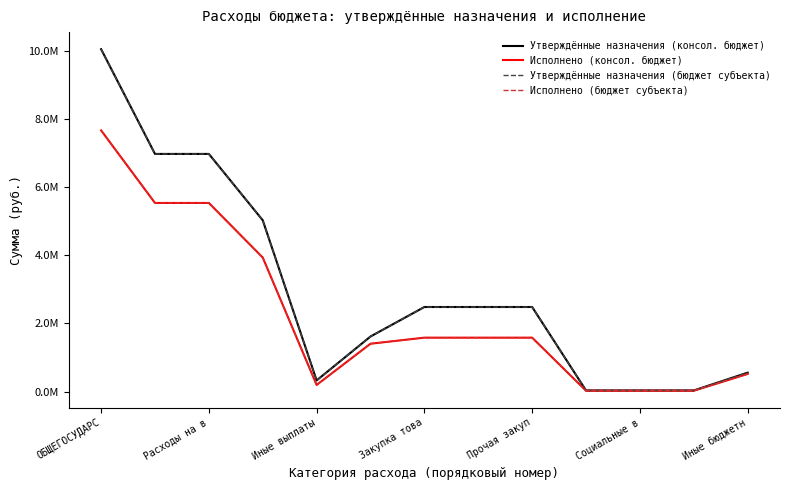

Is this an area chart (filled region under the line)?

No